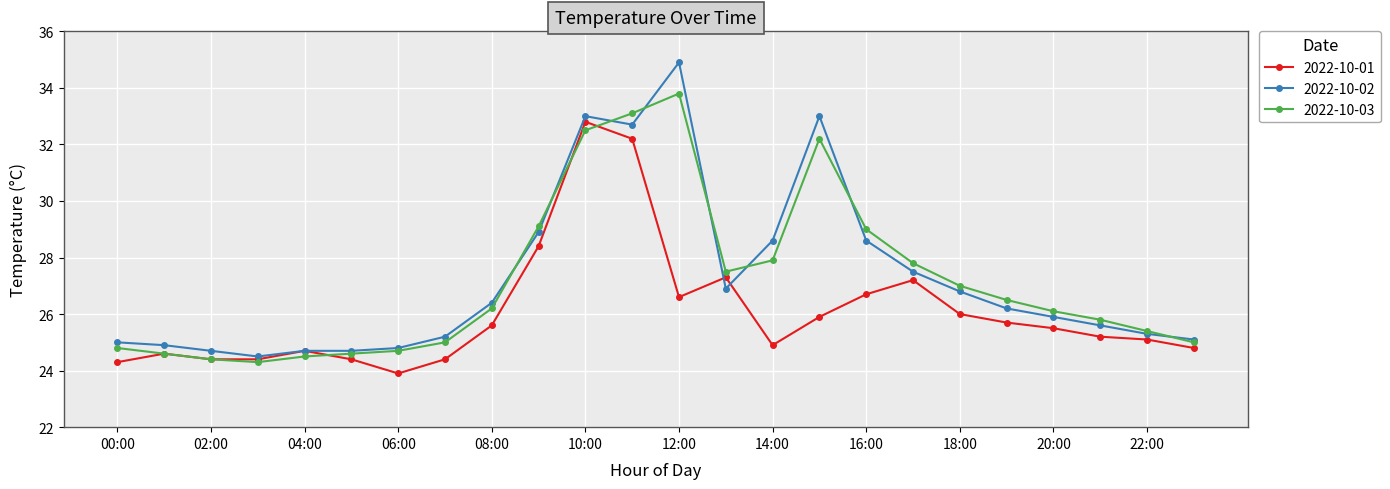

What is the value of the 2022-10-03 point at the 9th from the left?

26.2